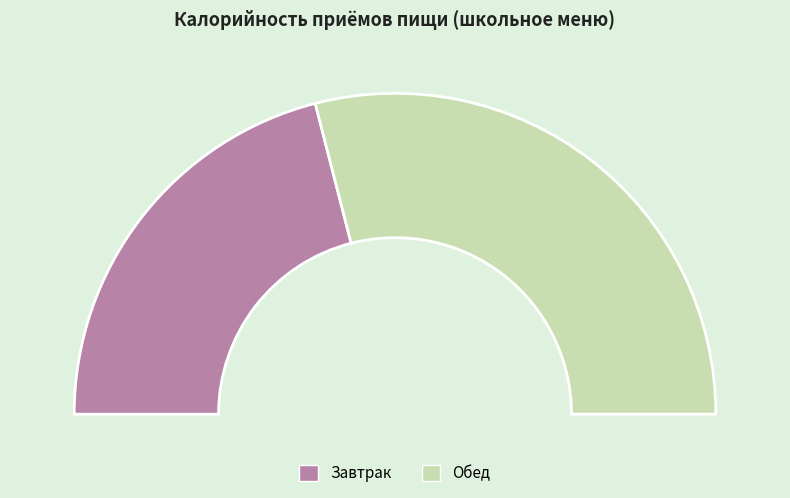

To the nearest percent, what portion does Завтрак represent?

42%